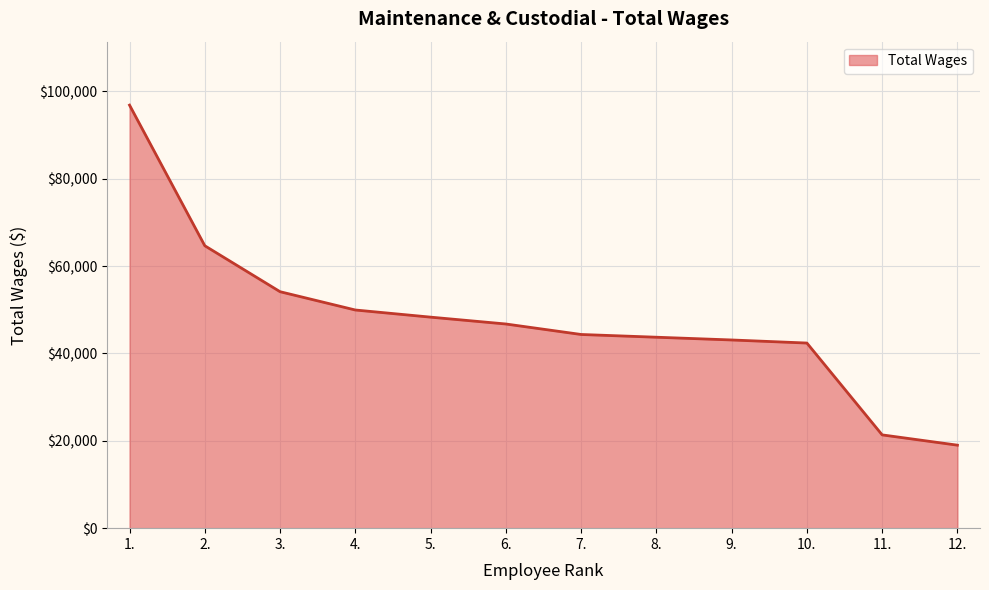

What is the difference between the maximum and minimum values?

77846